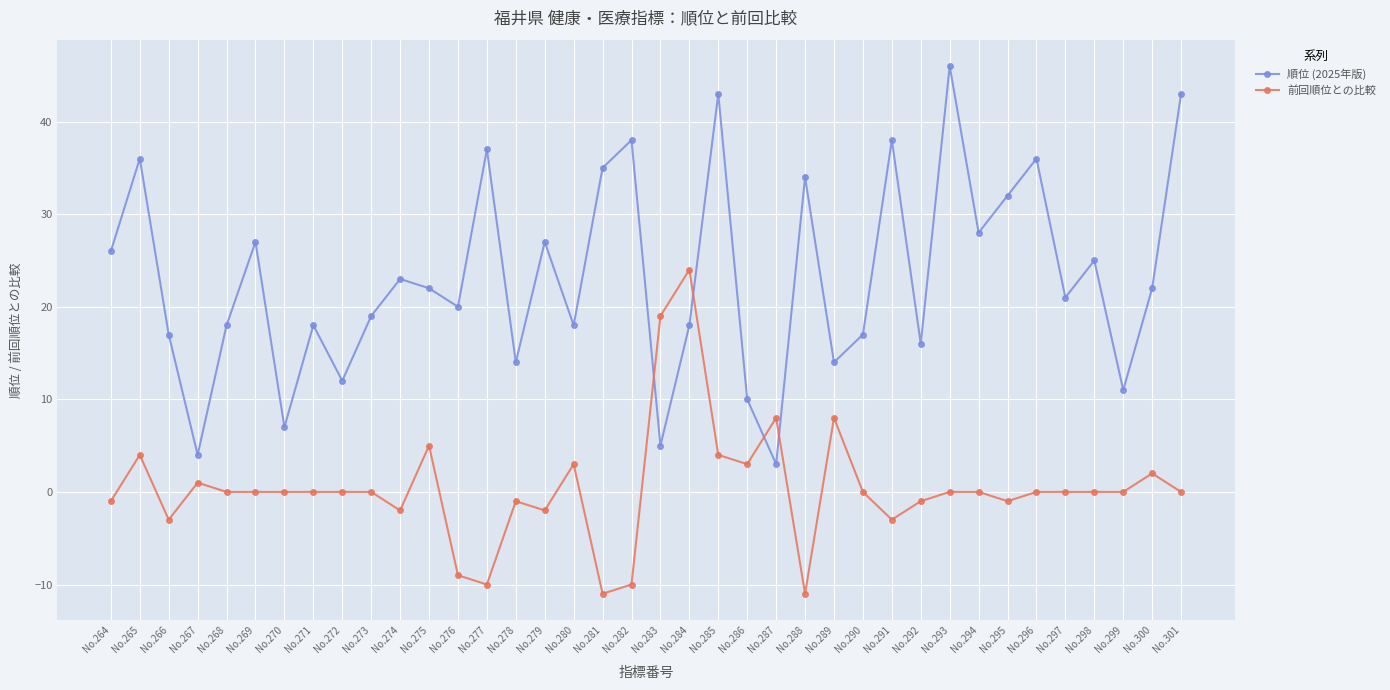

At which label does 順位 (2025年版) first exceed 22?

No.264